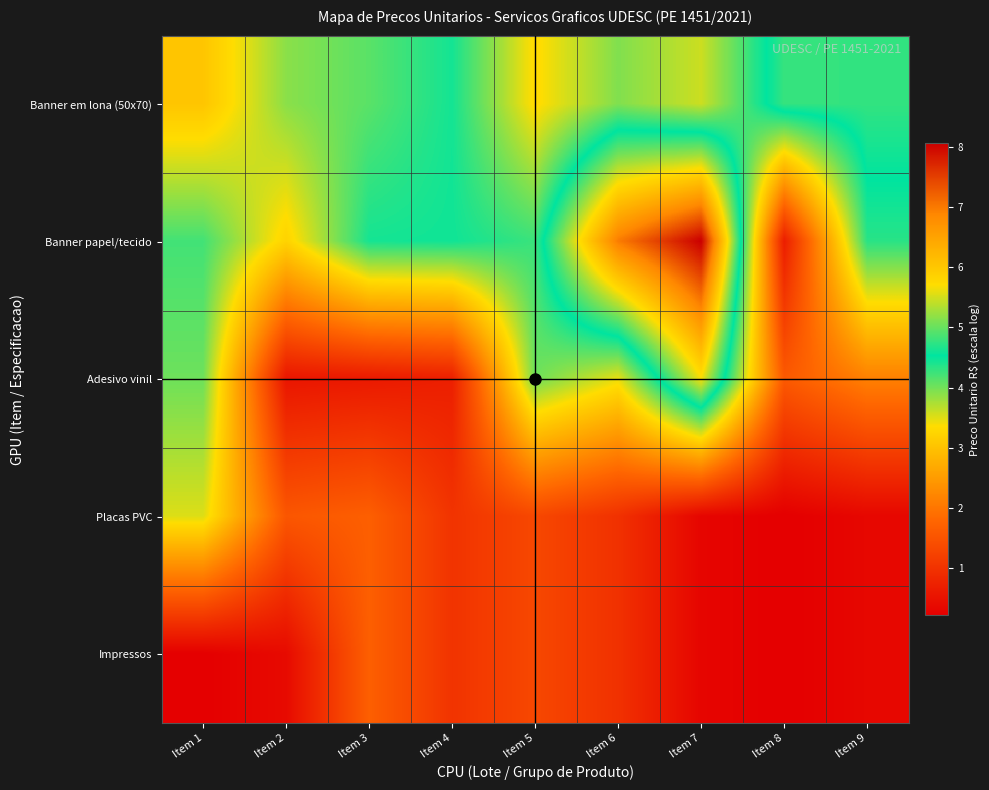

What is the smallest value displayed?

0.2